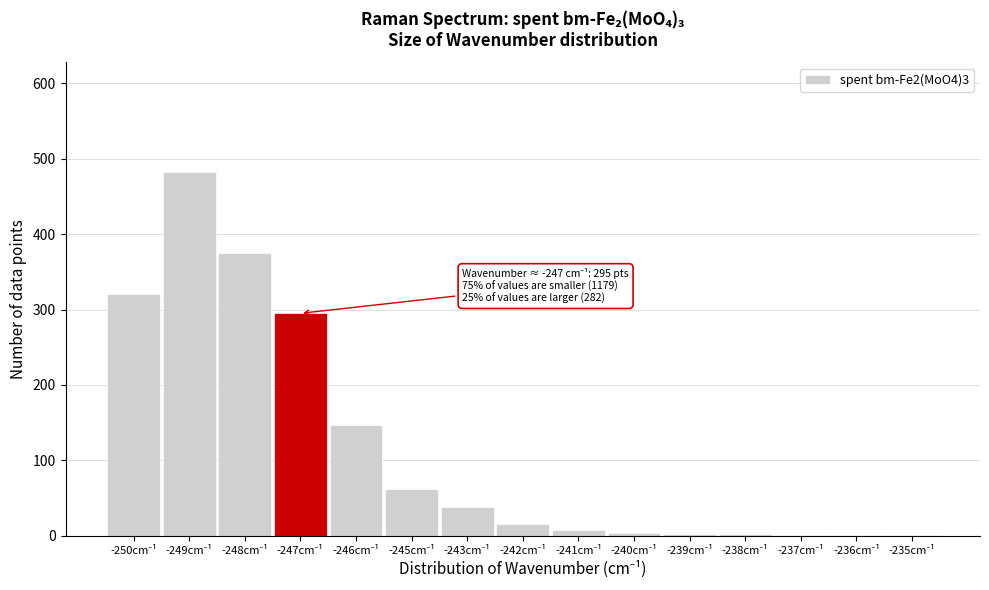

What is the sum of all values?

1756